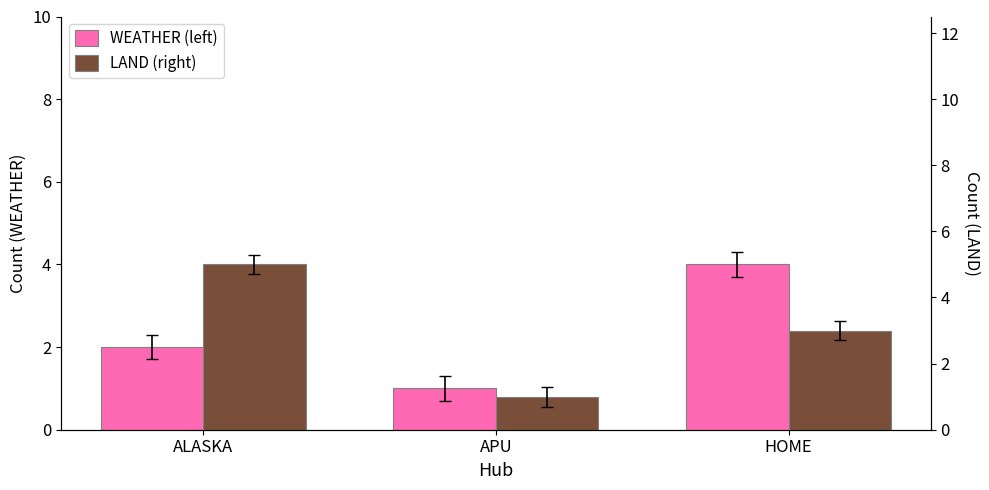

What is the difference between the highest and lowest values at ALASKA?

3